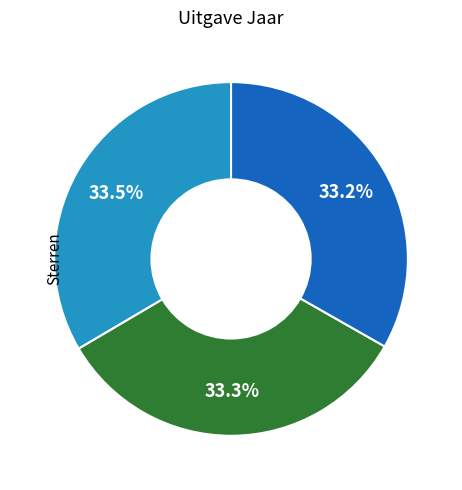

Is there a majority slice in this chart?

No